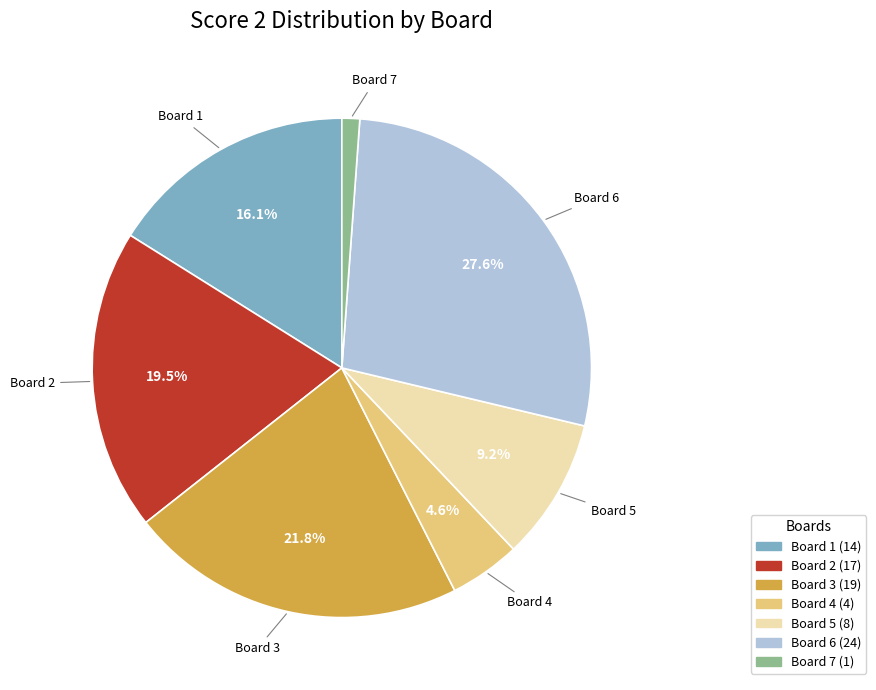

Rank the categories by value from lowest to highest.

Board 7, Board 4, Board 5, Board 1, Board 2, Board 3, Board 6